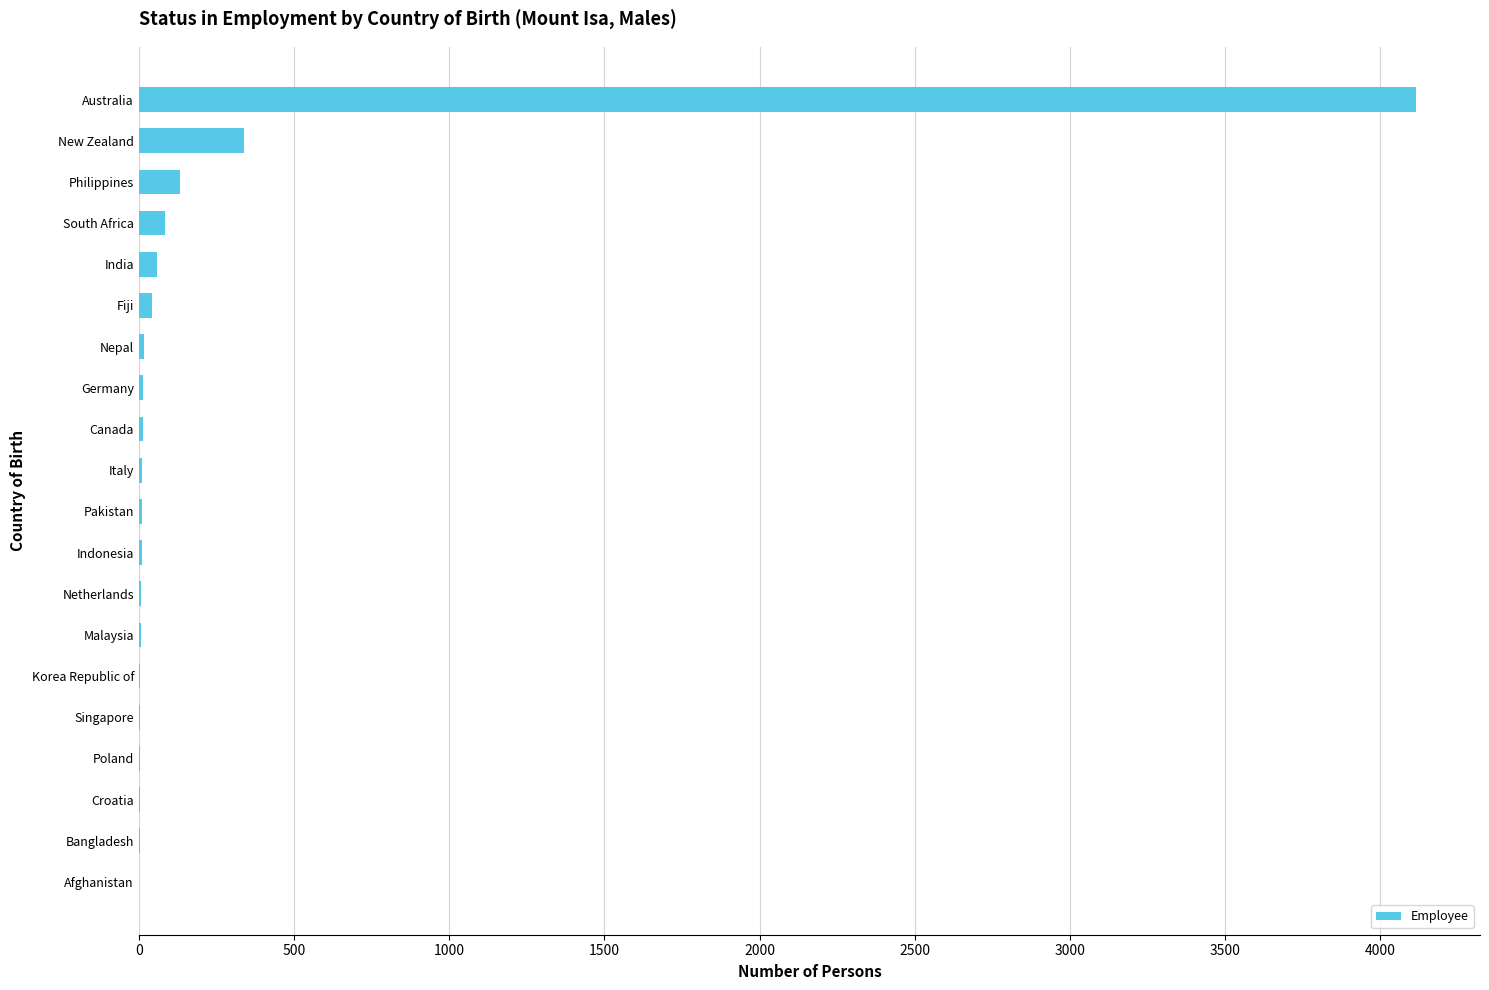

True or false: the data shows 4116 at Australia.

True